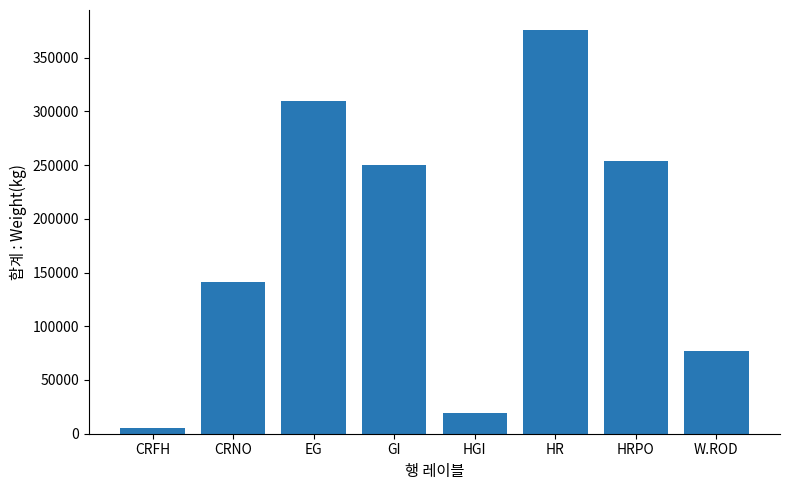

Reading left to right, extract all data points from this chart.

CRFH=5150	CRNO=140850	EG=309900	GI=250480	HGI=18940	HR=375510	HRPO=253440	W.ROD=76845